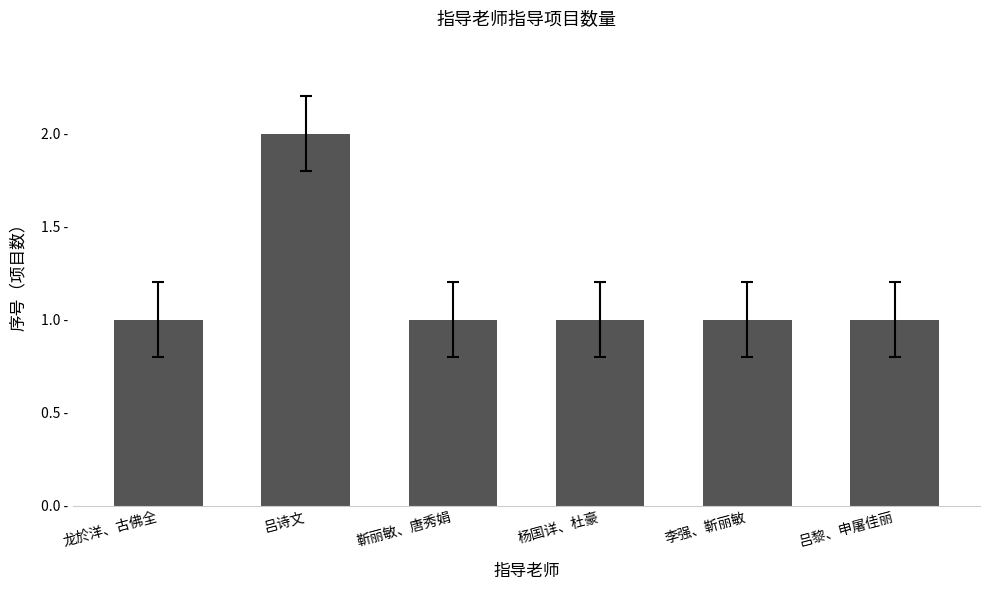

Are the bars horizontal?

No